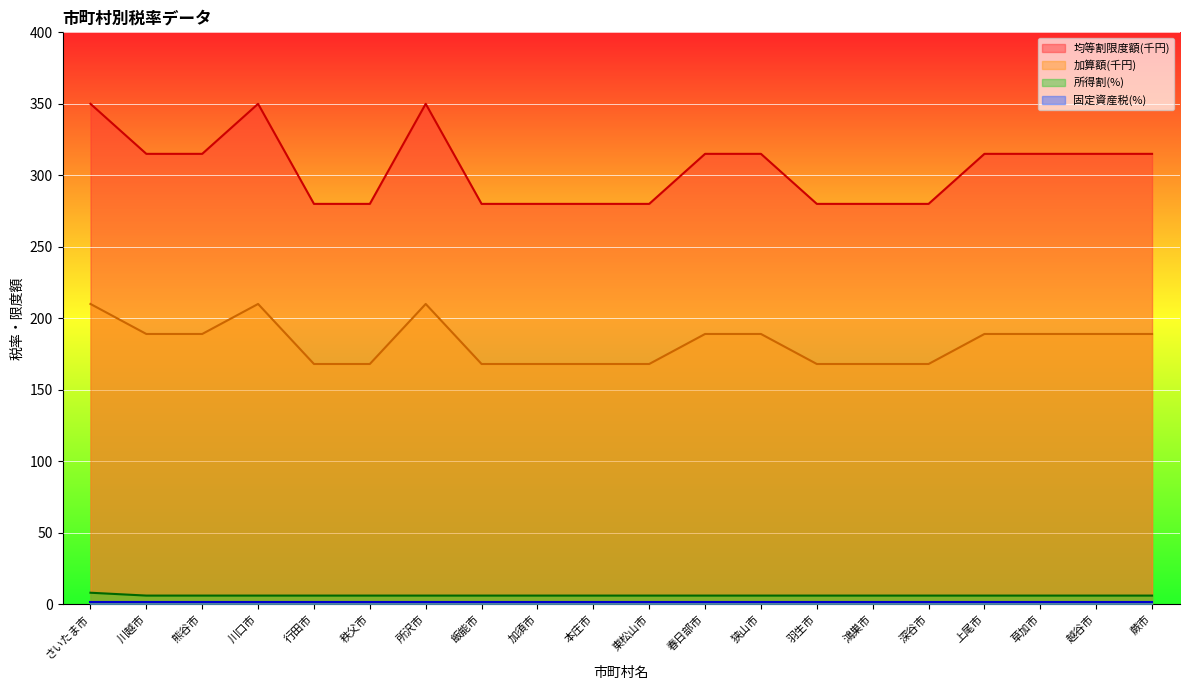

True or false: 所得割(%) has more than 0 points higher than both neighbors.

False